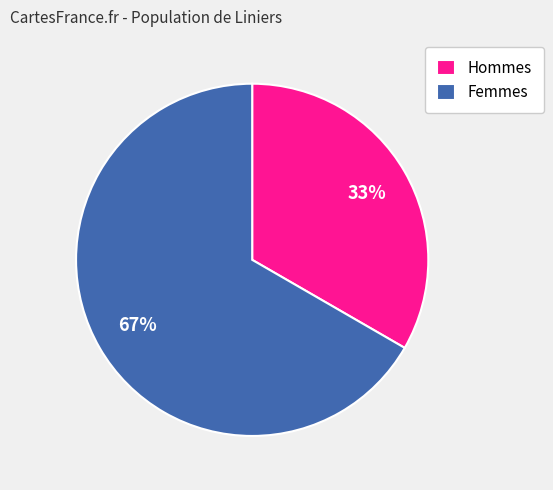

To the nearest percent, what is the average slice percentage?

50%